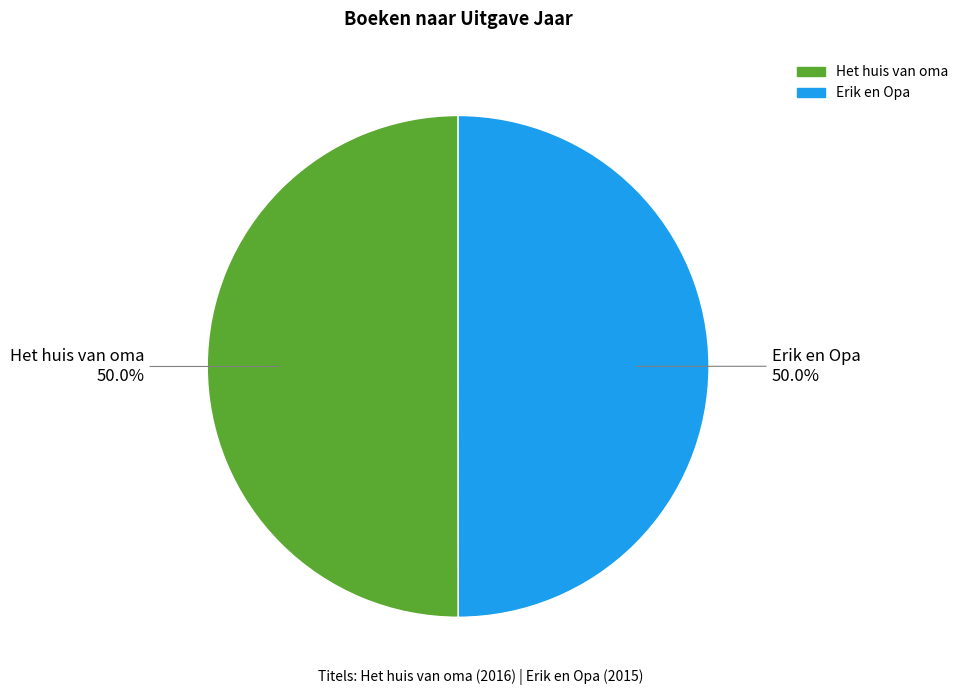

Approximately how many times larger is the value at Het huis van oma compared to Erik en Opa?

1.0